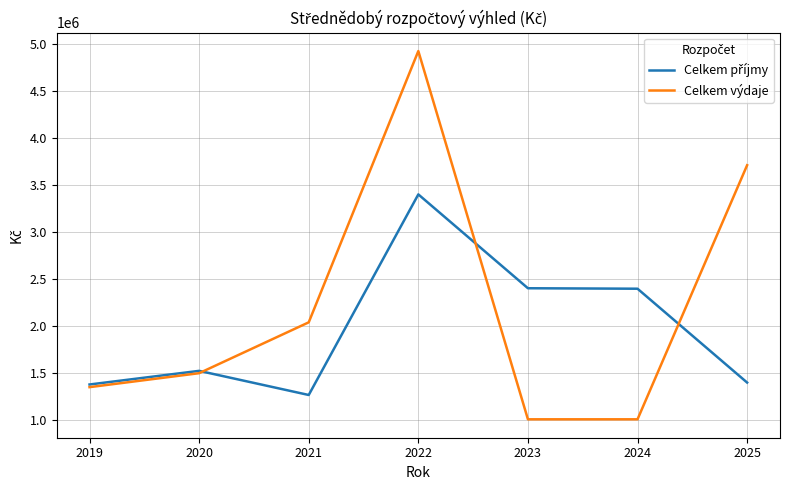

What is the highest value of the Celkem výdaje series?

4927200